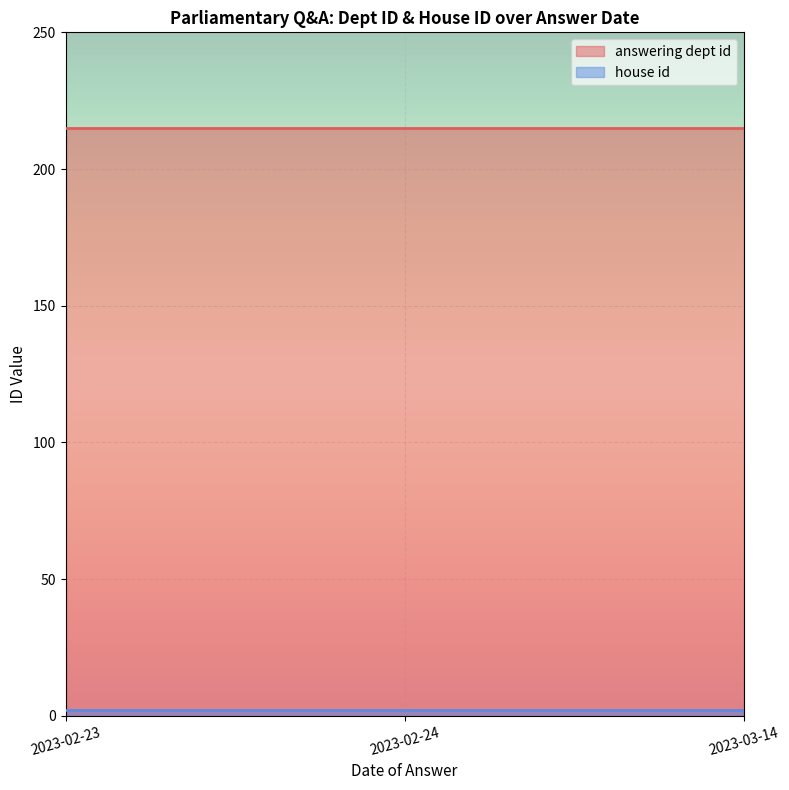

Which series has the largest total across all categories?

answering dept id